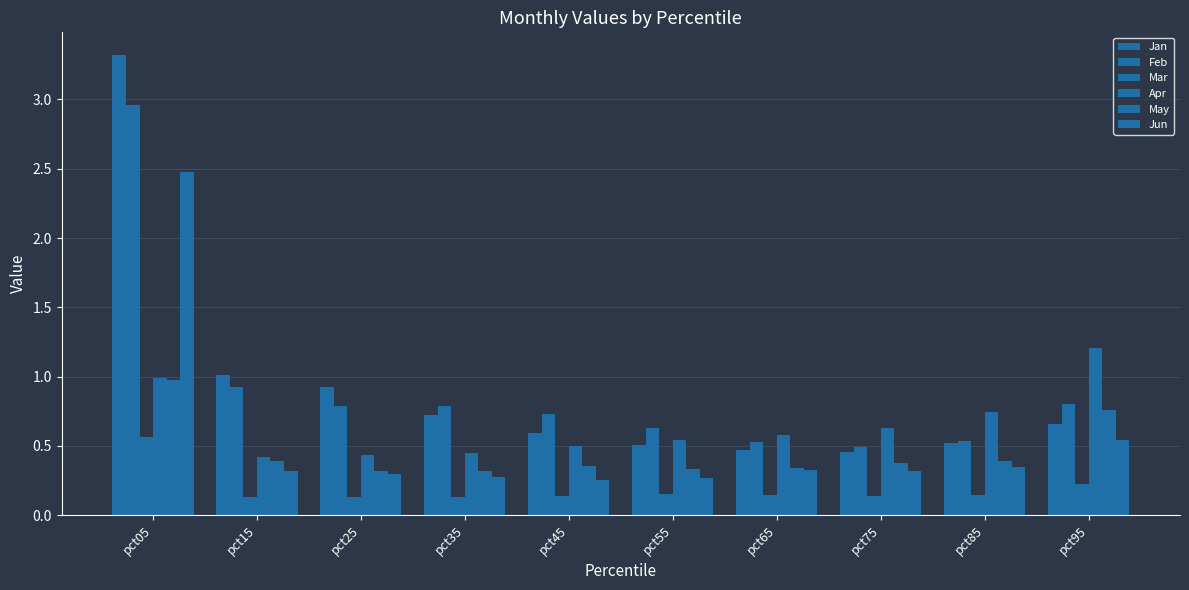

What is the value of the Jan bar at the 2nd from the left?

1.0